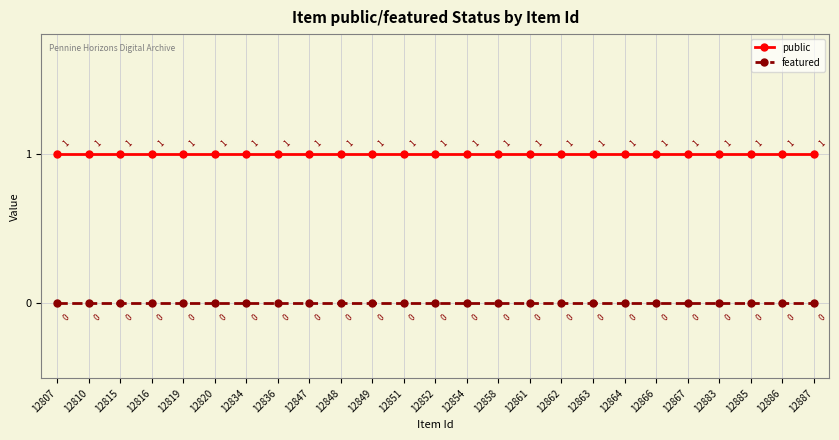

Is the value of public at 12819 greater than the value of featured at 12867?

Yes